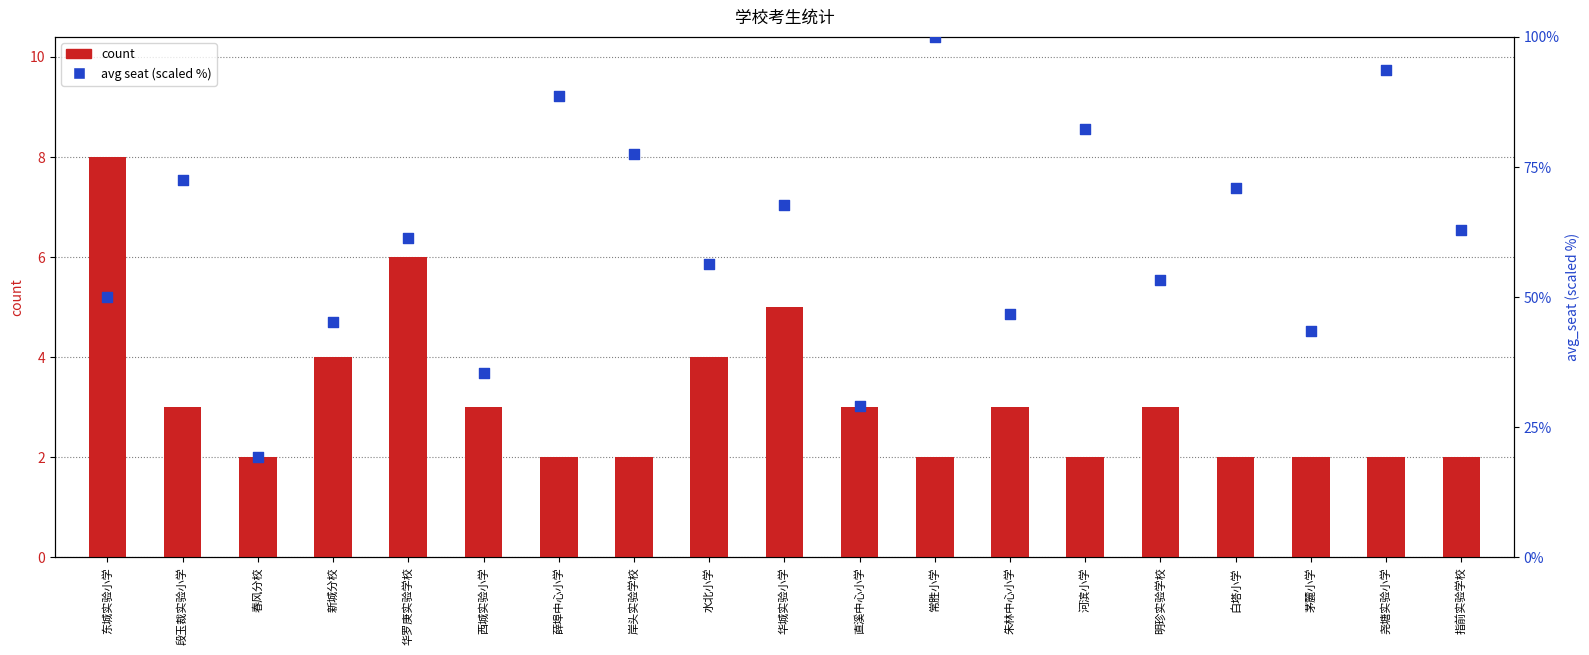

Which series has the largest total across all categories?

avg seat (scaled)